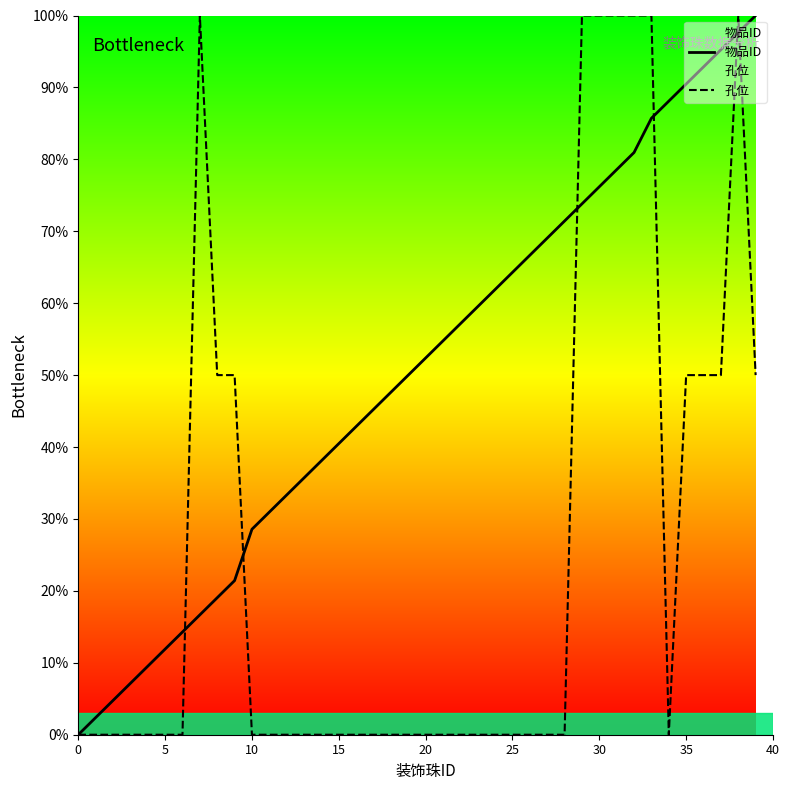

What is the highest value of the 孔位 series?

100.0